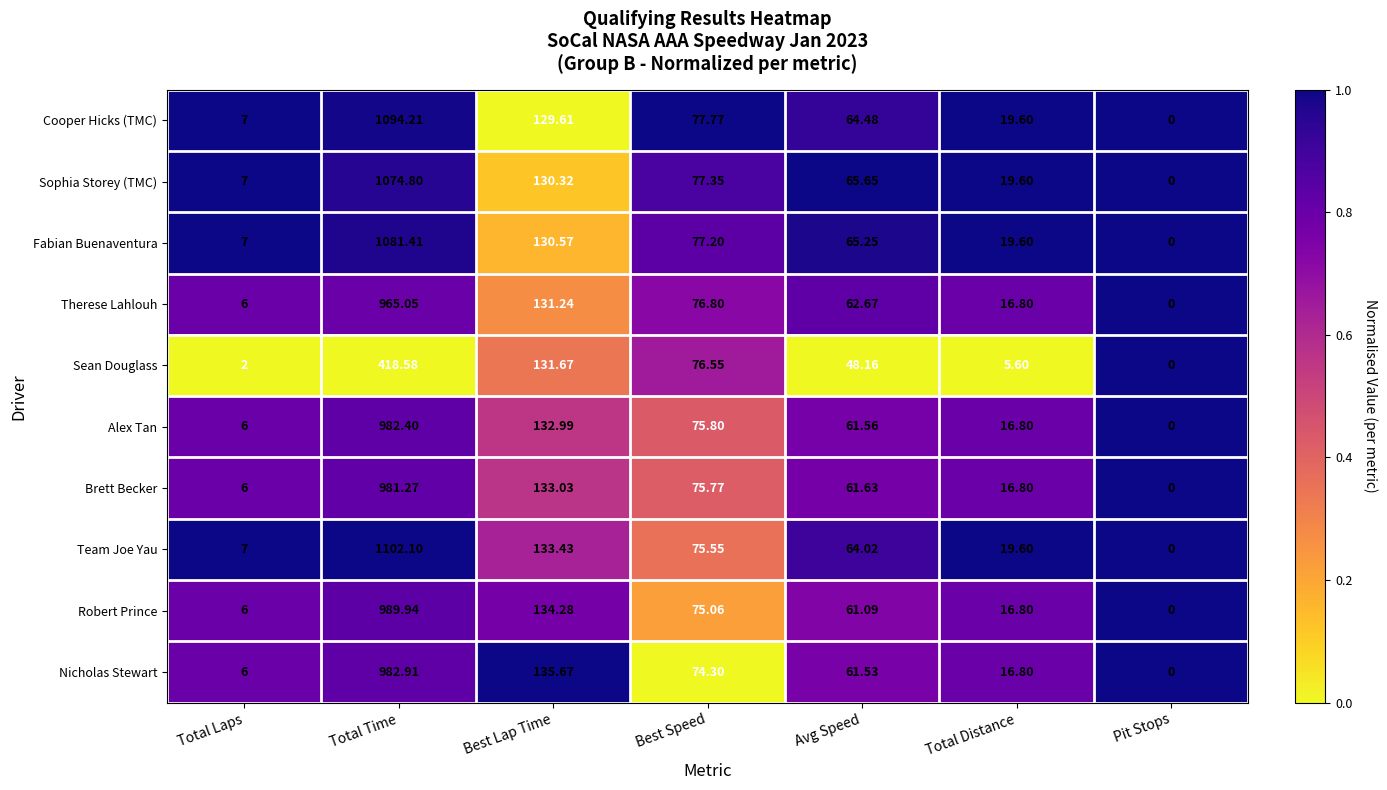

Rank the series at Best Lap Time from highest to lowest value.

Nicholas Stewart, Robert Prince, Team Joe Yau, Brett Becker, Alex Tan, Sean Douglass, Therese Lahlouh, Fabian Buenaventura, Sophia Storey (TMC), Cooper Hicks (TMC)